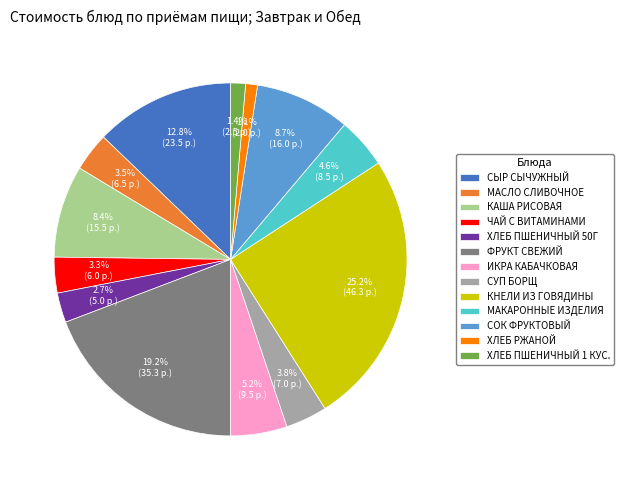

What portion of the pie excludes ХЛЕБ РЖАНОЙ?

98.9%